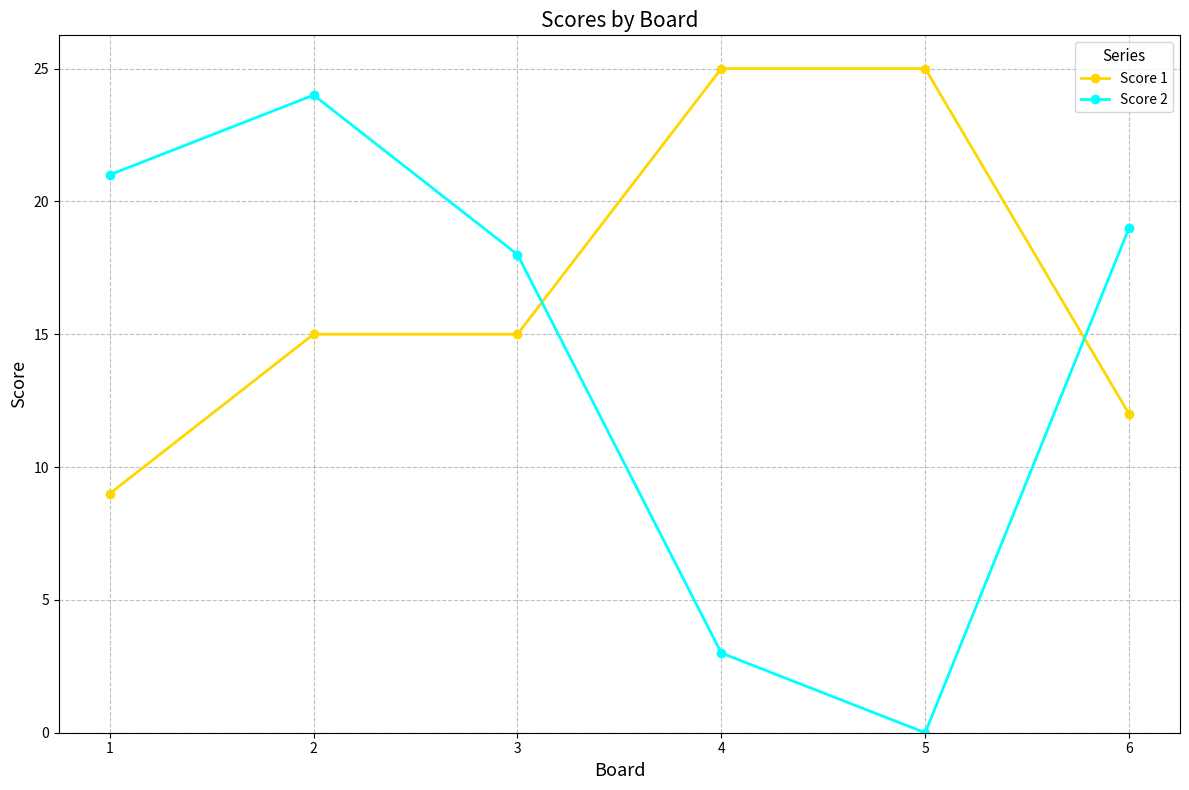

Reading left to right, extract all data points from this chart.

Score 1: 9	15	15	25	25	12
Score 2: 21	24	18	3	0	19